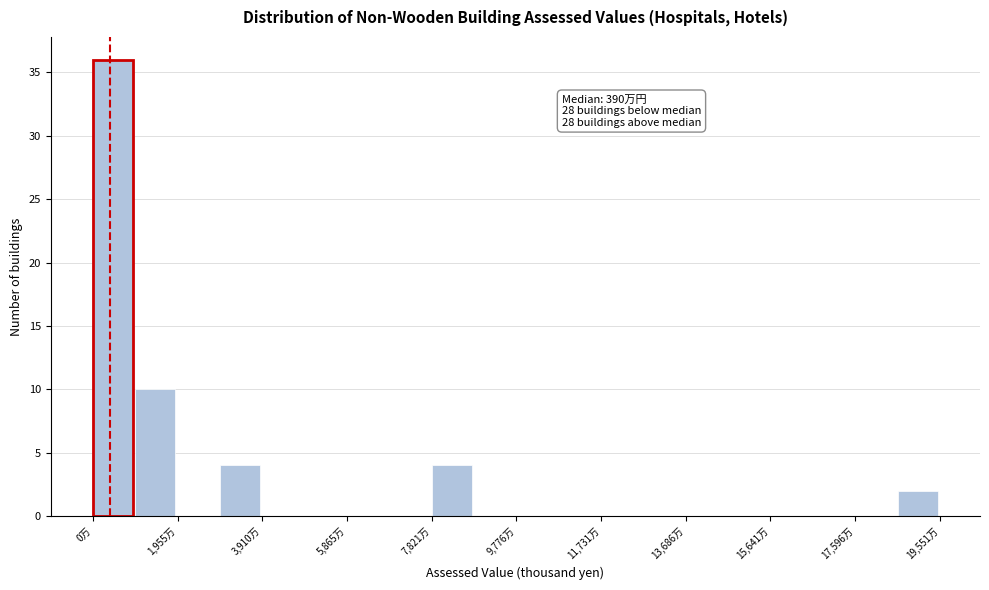

Which range on the x-axis has the tallest bar?

0 to 1000